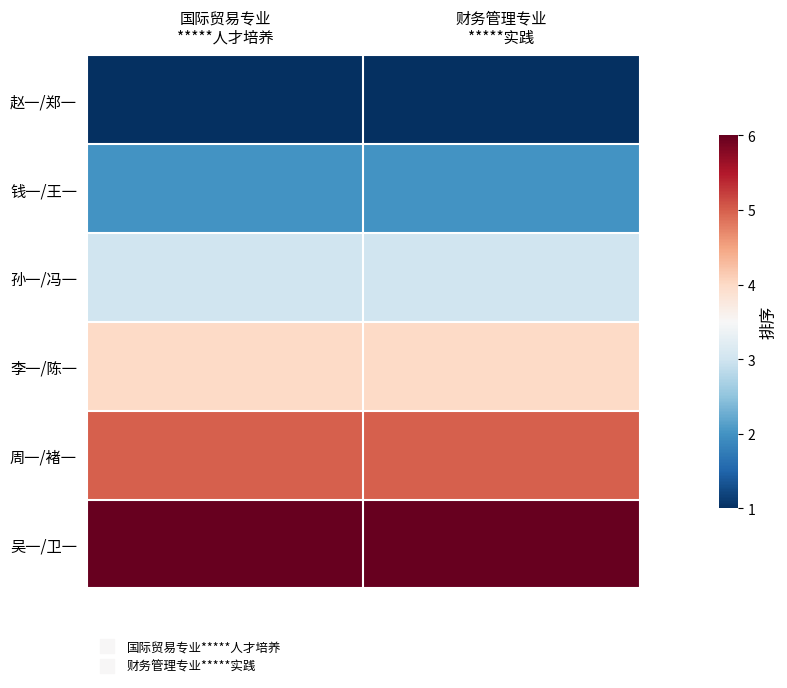

What is the total value across all series at 国际贸易专业
*****人才培养?

21